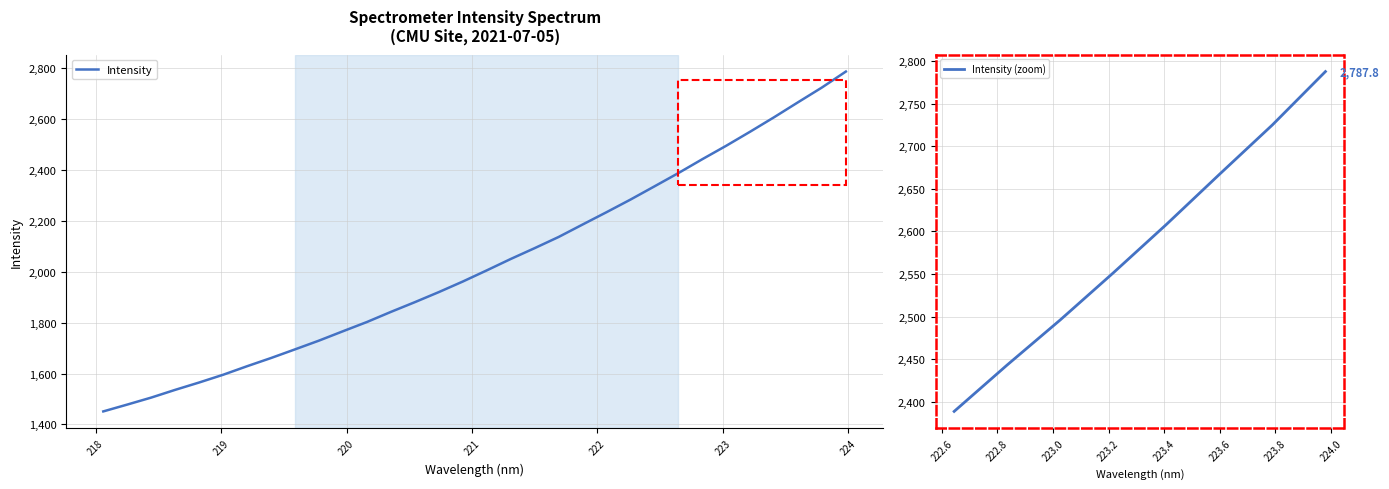

What is the difference between the maximum and second lowest values?

1309.6